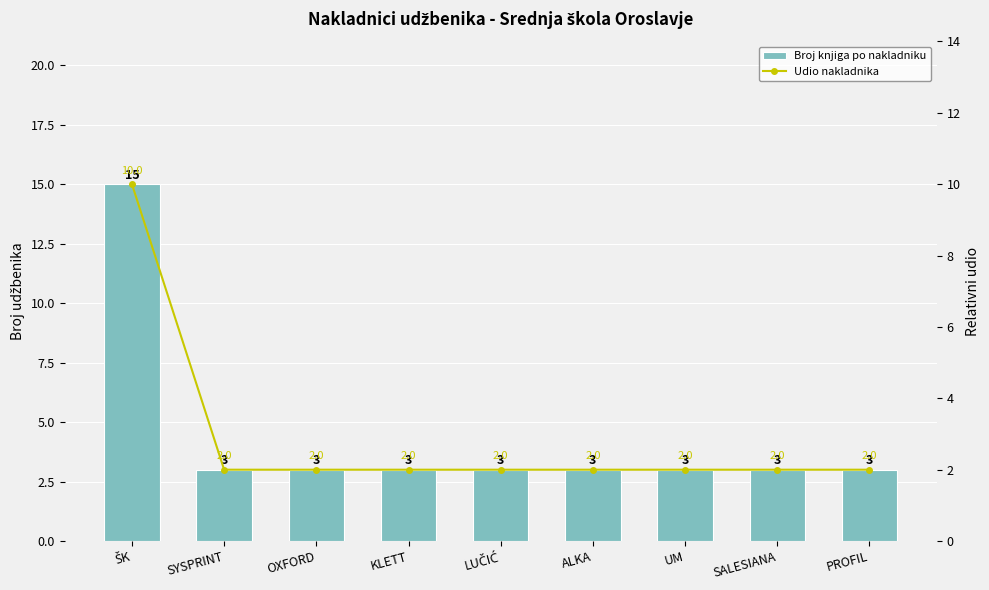

Which category has the lowest value in the Udio nakladnika series?

SYSPRINT